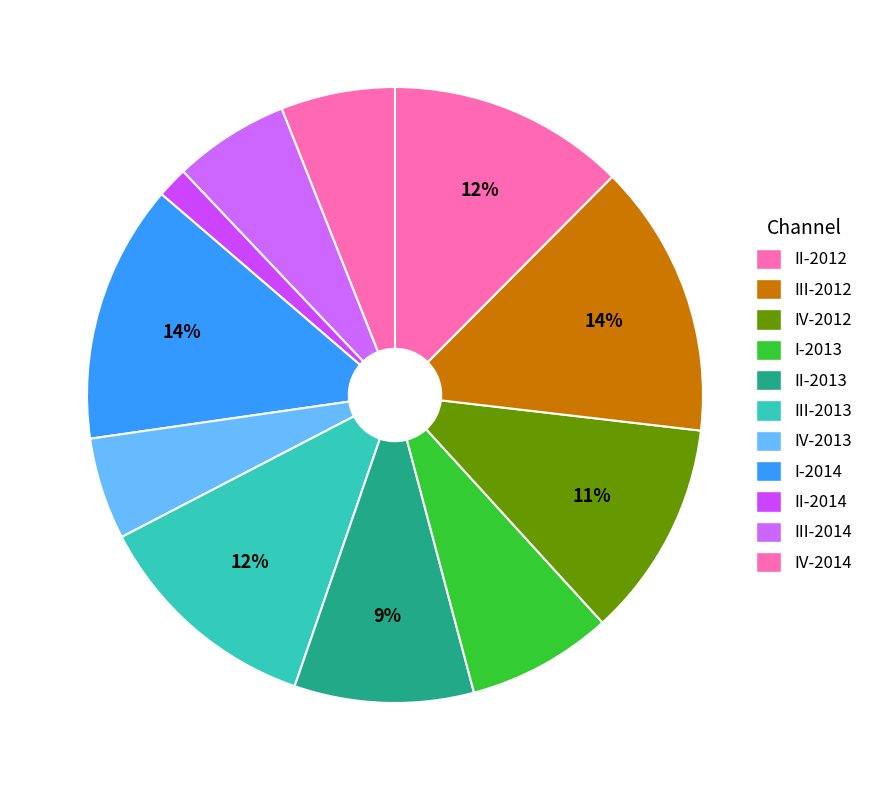

To the nearest percent, what is the difference between the largest and smallest slice percentages?

13%